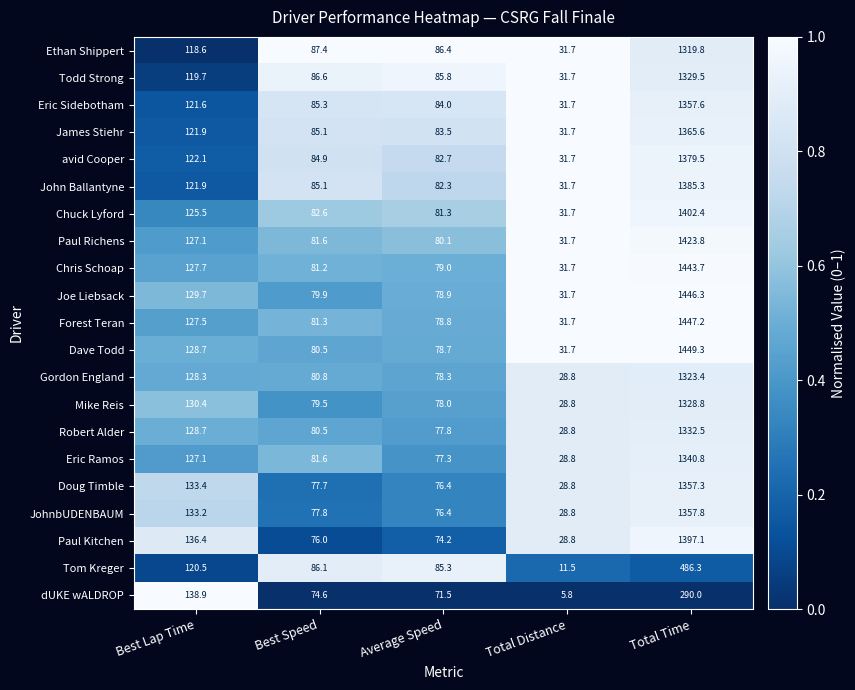

What is the difference between the second highest and minimum values in the James Stiehr series?

90.2